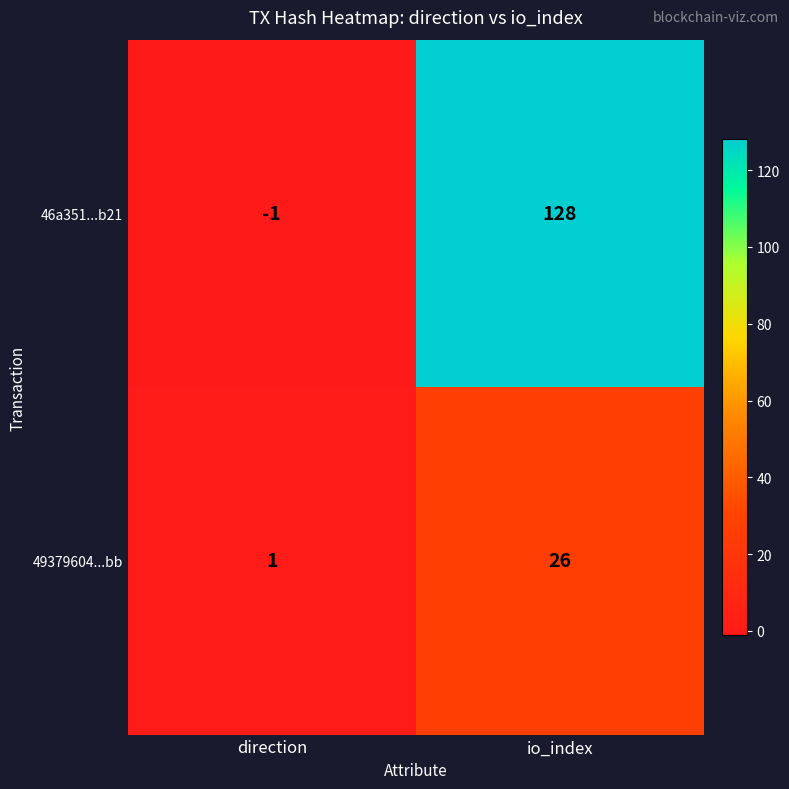

Rank the series by their maximum value, from lowest to highest.

49379604...bb, 46a351...b21